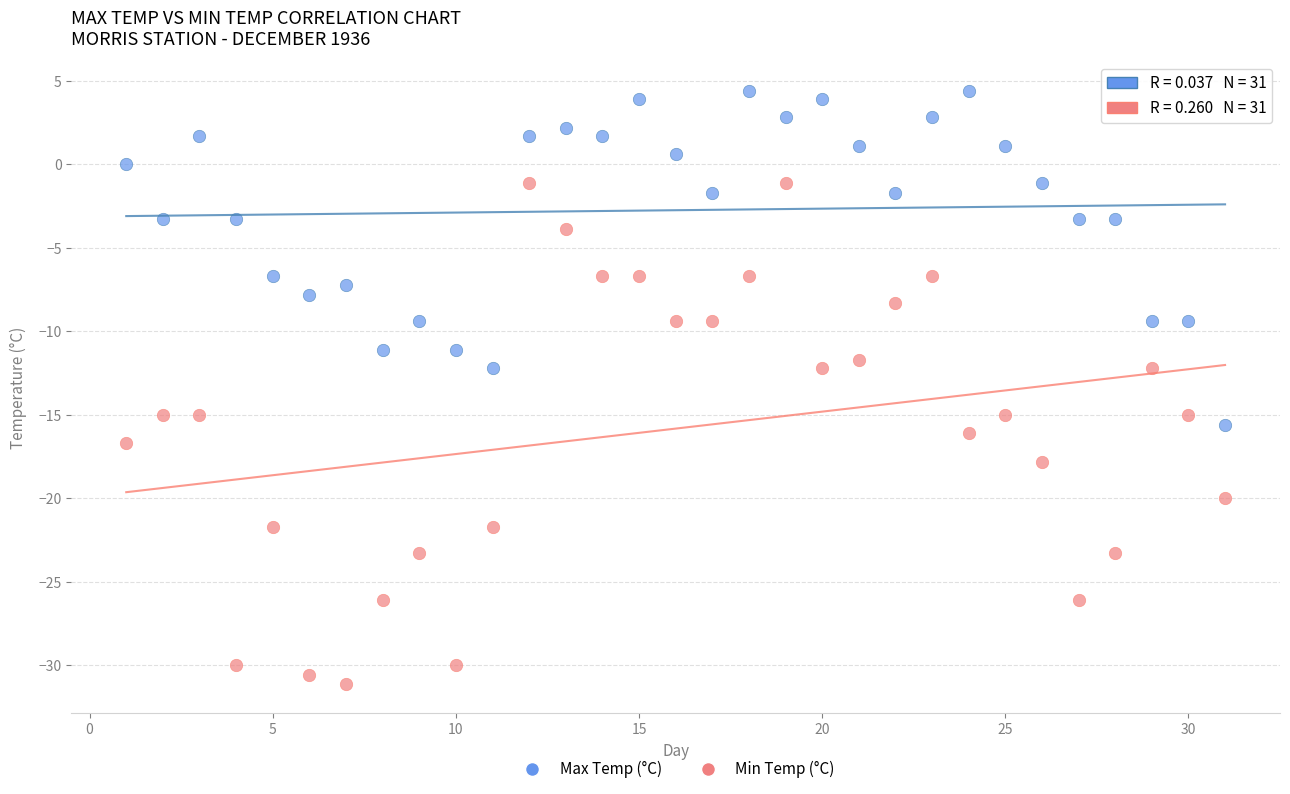

What are all the series names shown in the legend?

Max Temp (°C), Min Temp (°C)